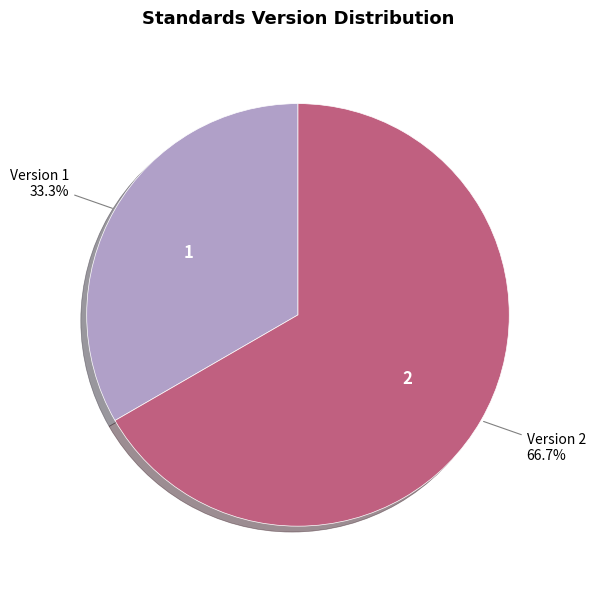

What is the majority slice?

Version 2